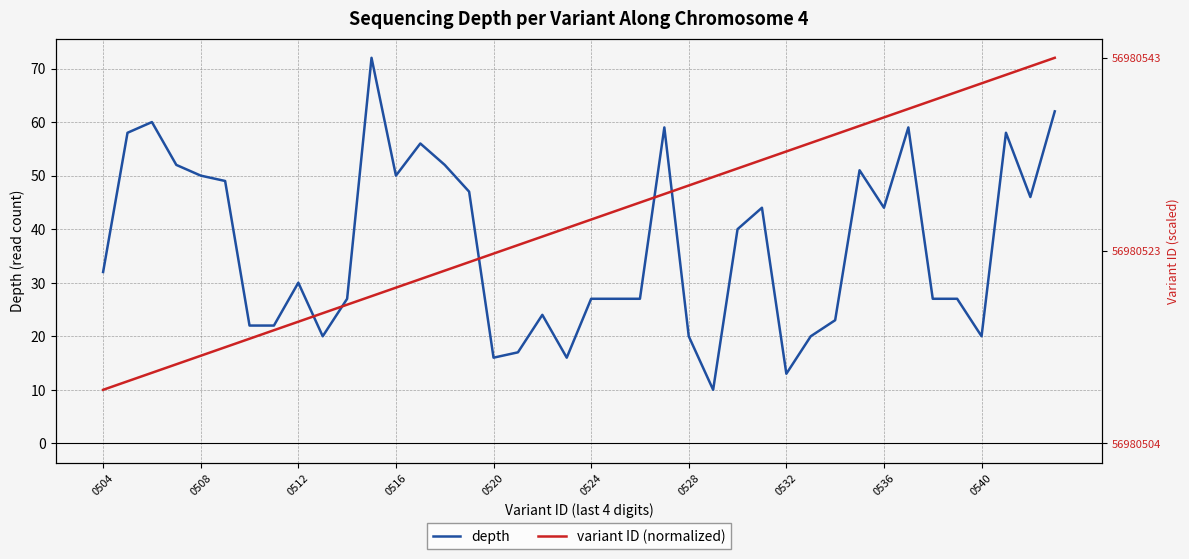

What is the value of the variant ID (normalized) point at the 29th from the left?

54.5